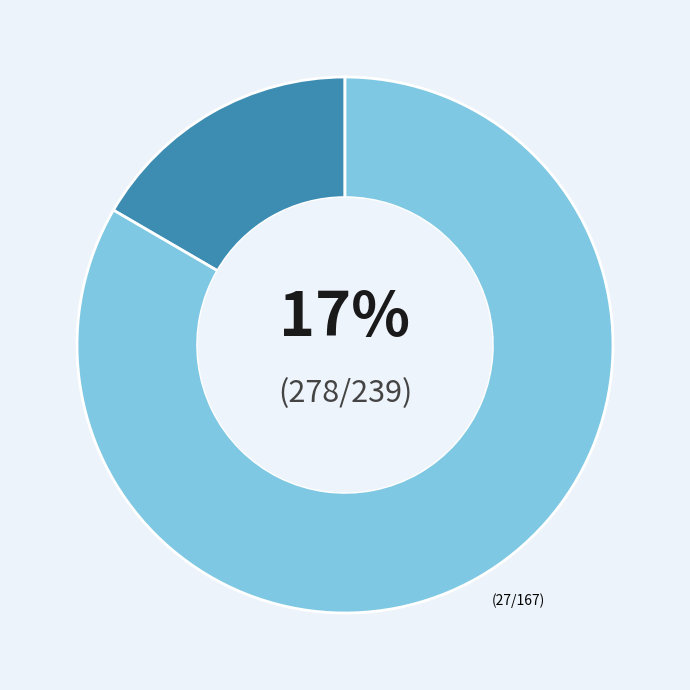

Is there any slice that represents more than half of the pie?

Yes